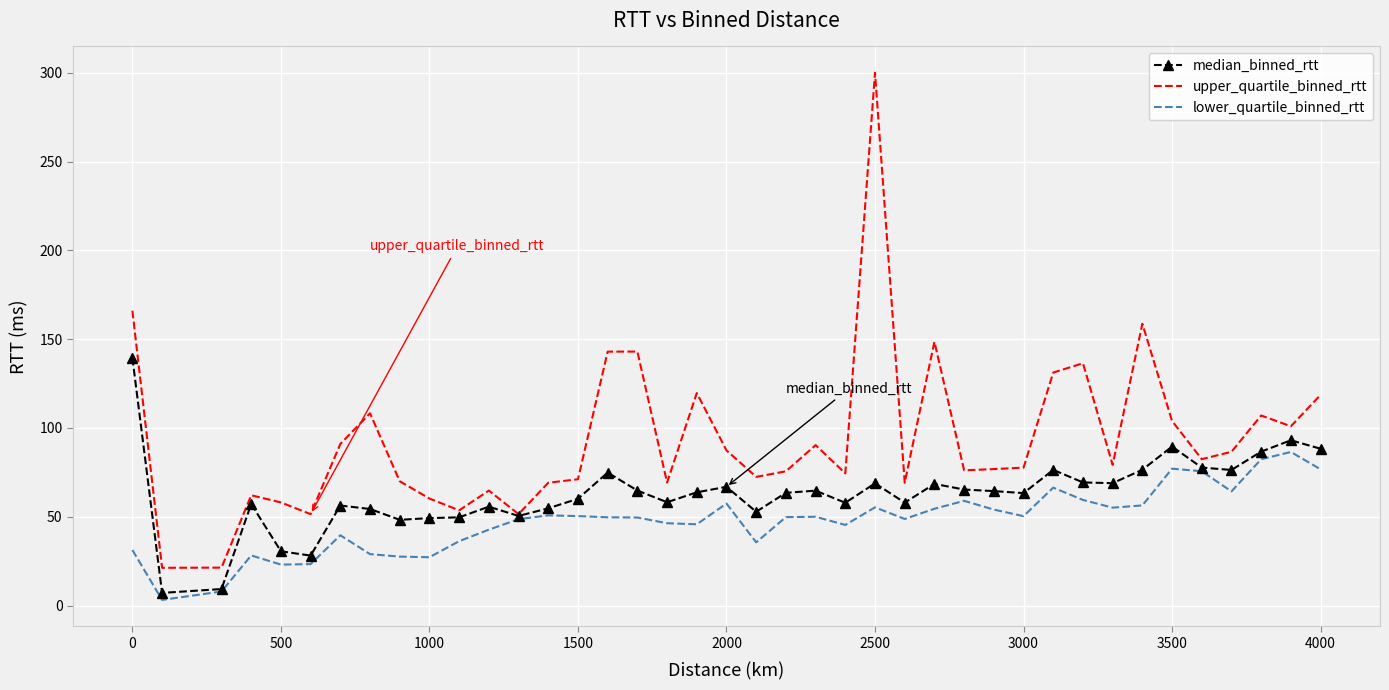

Which series has the widest spread of values?

upper_quartile_binned_rtt